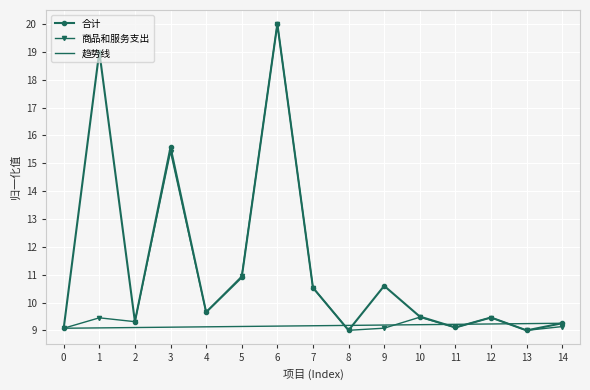

True or false: 合计 and 趋势线 cross at least once.

True